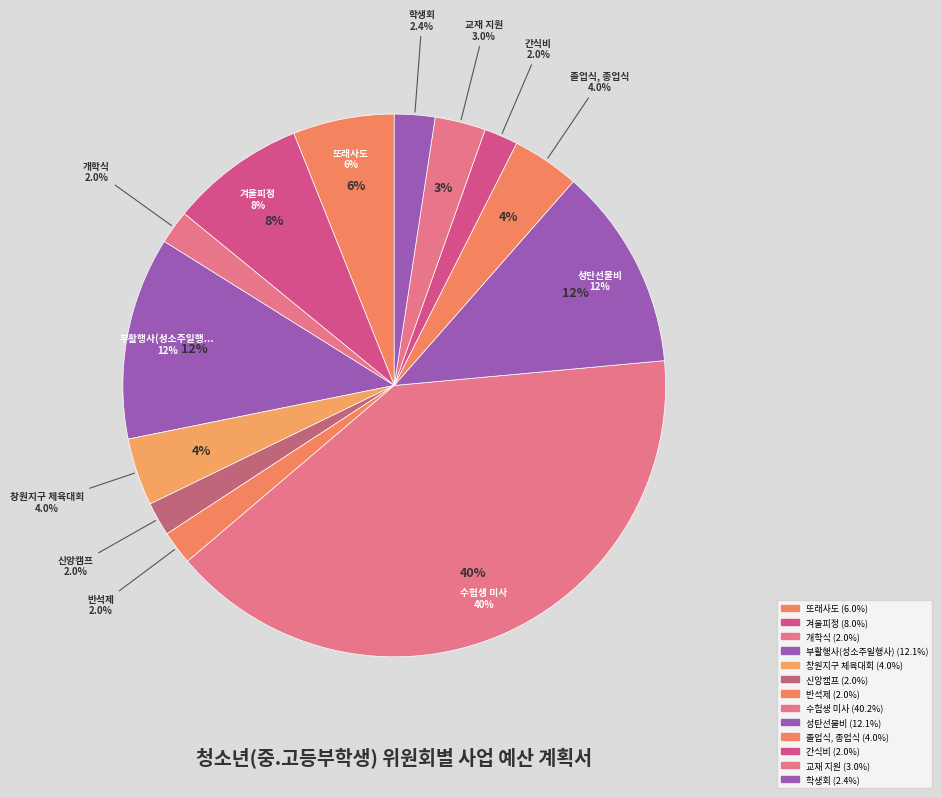

Rank the categories by value from highest to lowest.

수험생 미사, 부활행사(성소주일행사), 성탄선물비, 겨울피정, 또래사도, 창원지구 체육대회, 졸업식, 종업식, 교재 지원, 학생회, 개학식, 신앙캠프, 반석제, 간식비